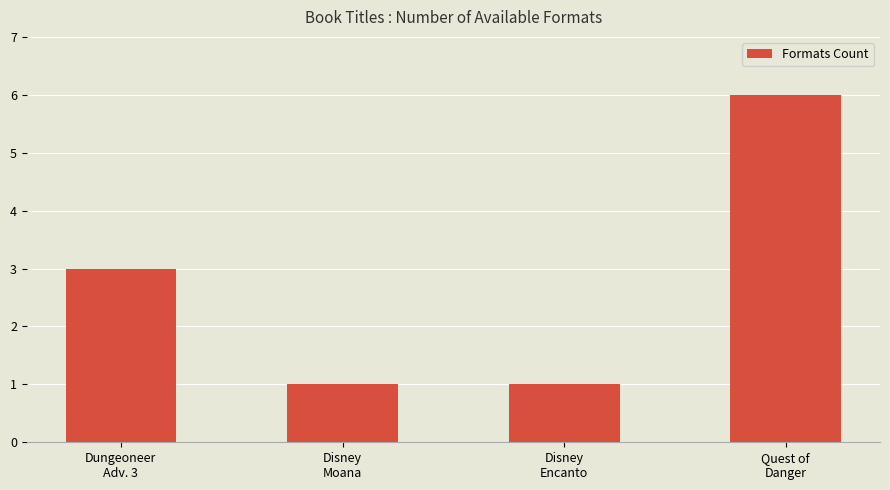

Between Disney
Moana and Quest of
Danger, which is larger?

Quest of
Danger